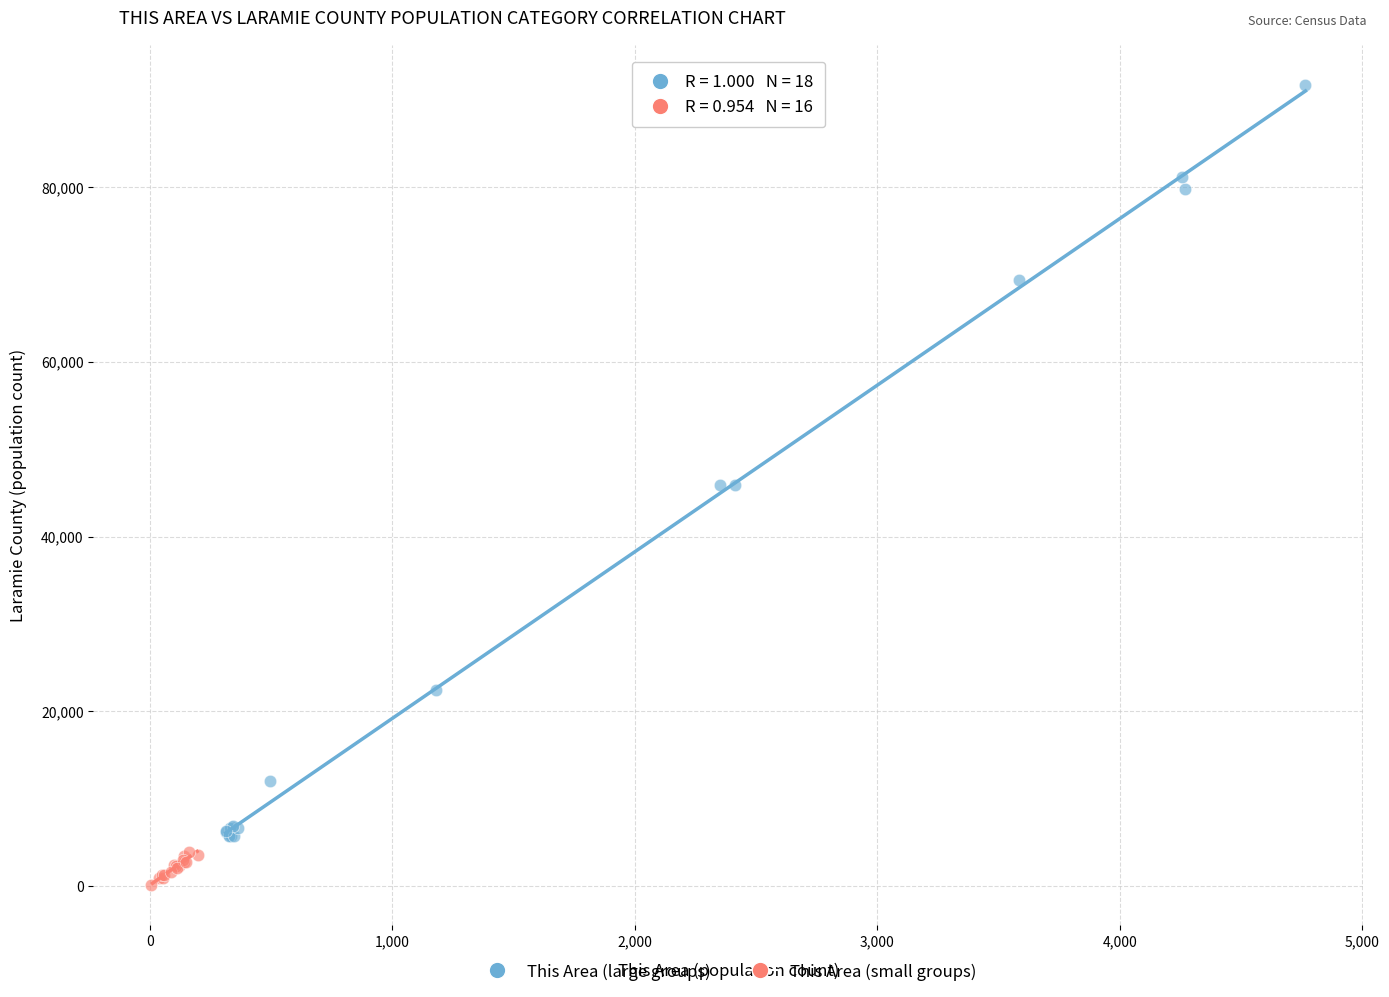

Which series has the largest Y range (max minus min)?

This Area (large groups)